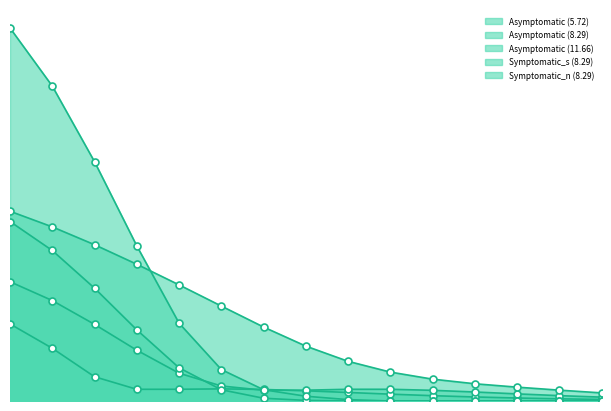

True or false: Asymptomatic (11.66) and Asymptomatic (5.72) intersect in this chart.

False